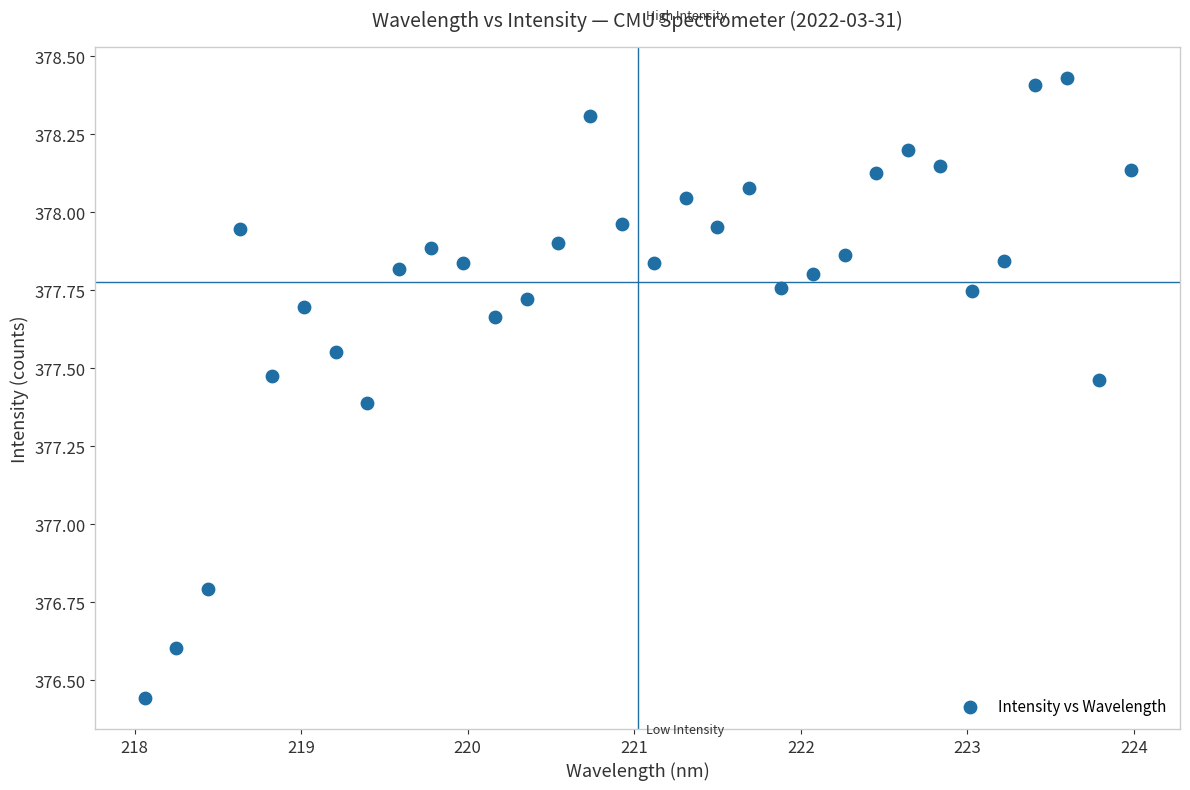

What is the range of X values (max minus min)?

5.9